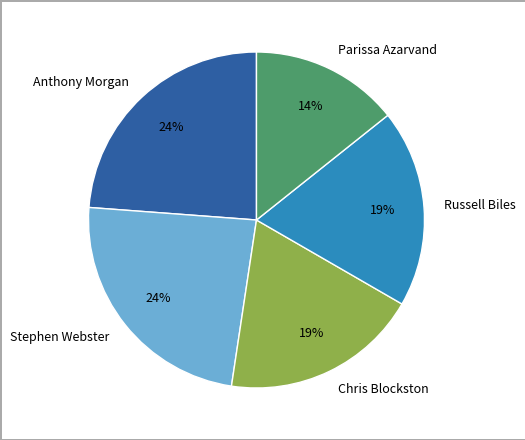

What is the smallest slice in the pie chart?

Parissa Azarvand